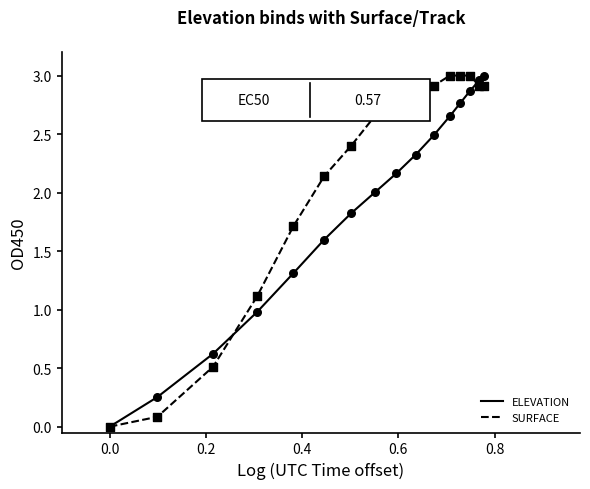

List the series in order of their overall mean, lowest first.

ELEVATION, SURFACE